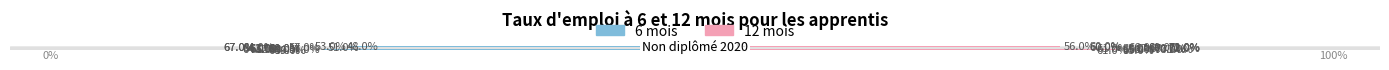

What is the difference between the second highest and minimum values in the 6 mois series?

0.2